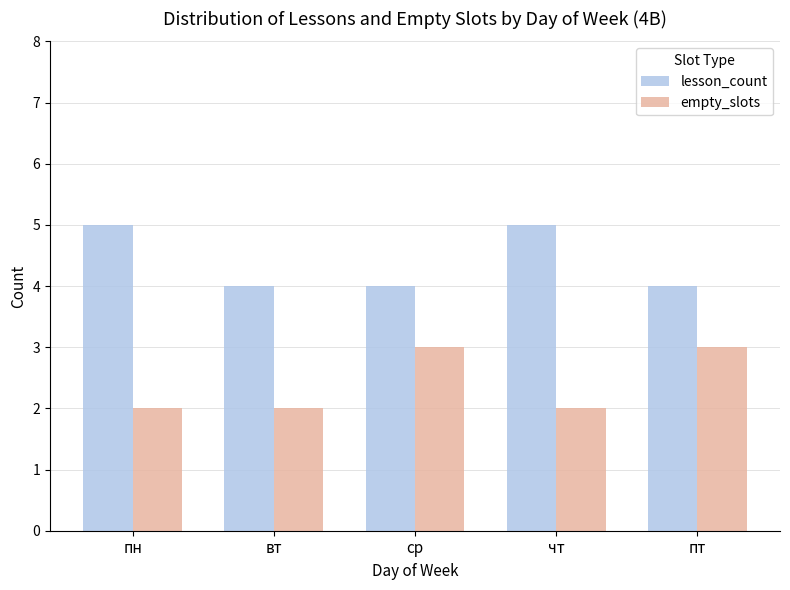

What is the spread (max minus min) of values at пн?

3